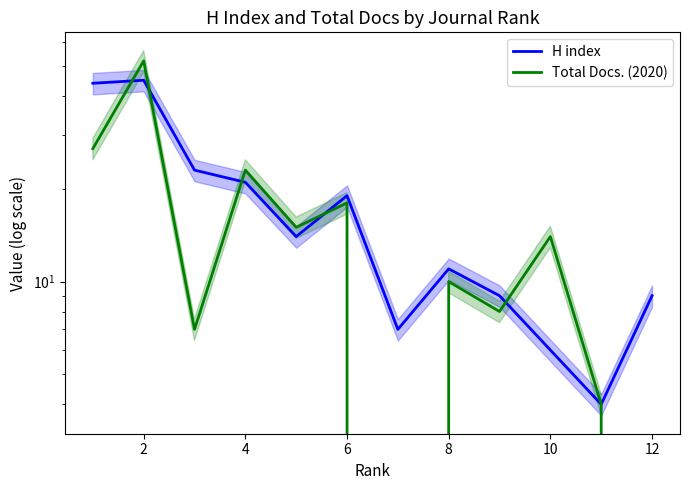

Is it true that H index equals 22 at 8?

False